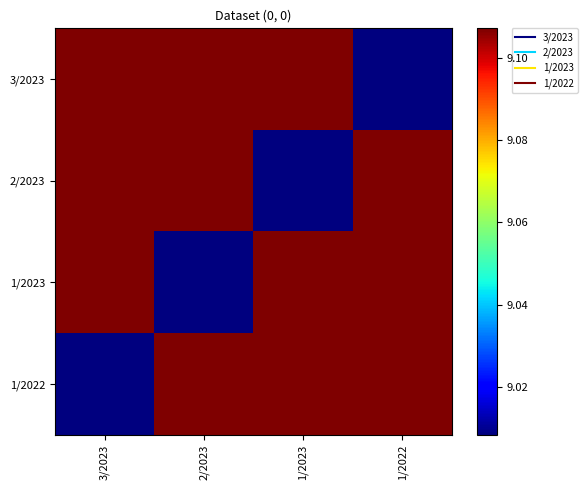

Reading left to right, extract all data points from this chart.

3/2023: 3/2023=9.1	2/2023=9.1	1/2023=9.1	1/2022=9.0
2/2023: 3/2023=9.1	2/2023=9.1	1/2023=9.0	1/2022=9.1
1/2023: 3/2023=9.1	2/2023=9.0	1/2023=9.1	1/2022=9.1
1/2022: 3/2023=9.0	2/2023=9.1	1/2023=9.1	1/2022=9.1